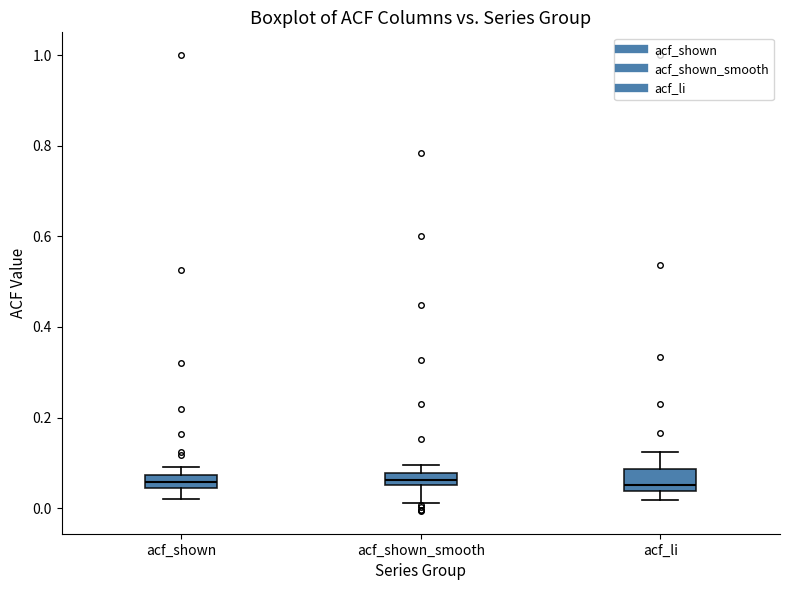

Where is the upper edge of the box for acf_shown on the y-axis? The values are not printed on the chart, so give them approximately, as read against the axis.

0.08